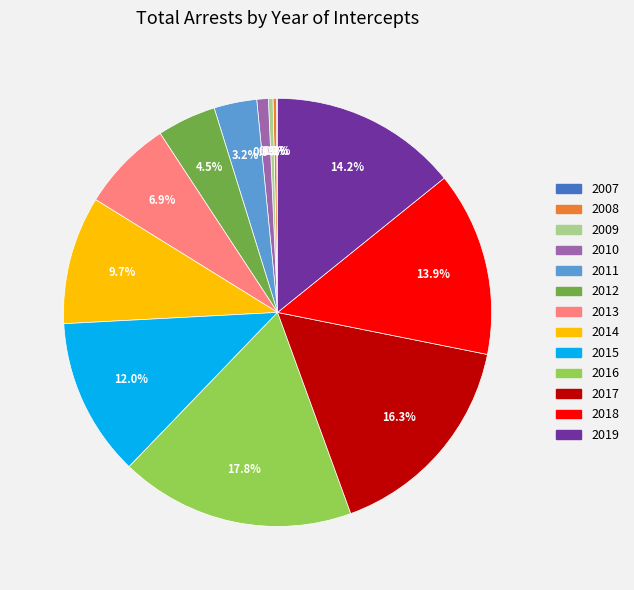

Which category has the biggest portion of the pie?

2016